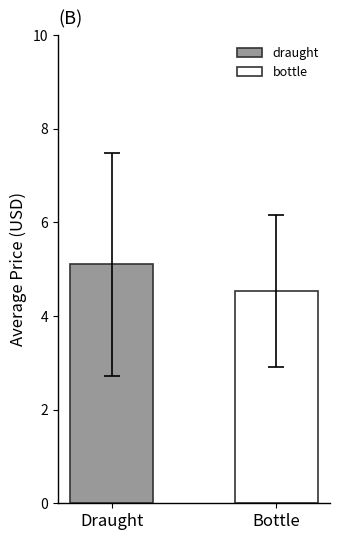

List the series in order of their overall mean, highest first.

draught, bottle